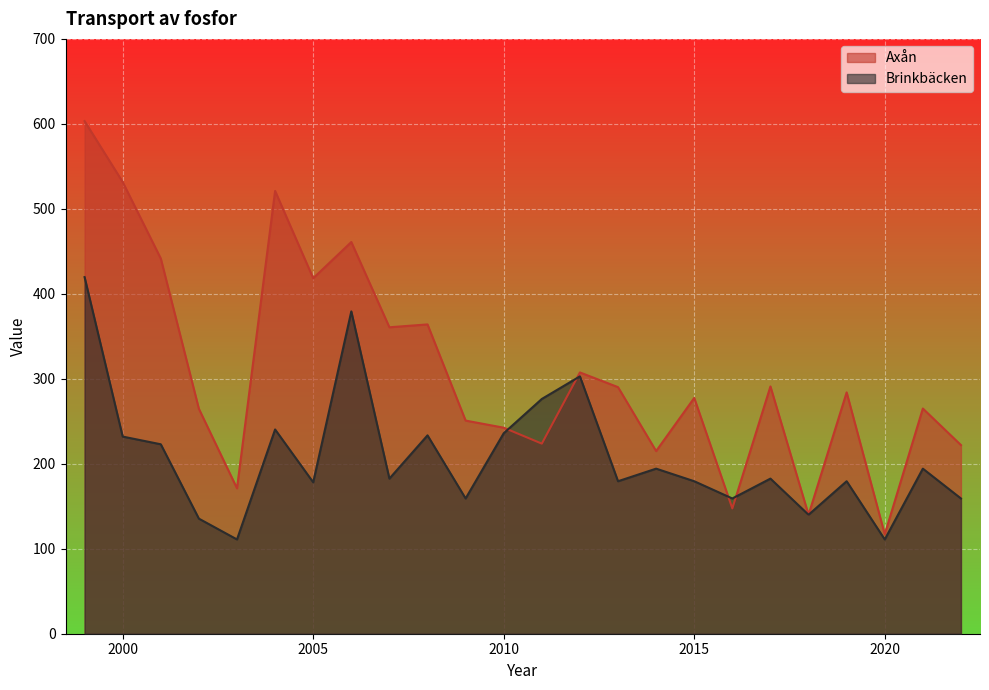

After their last crossing, which series has the higher values: Axån or Brinkbäcken?

Axån